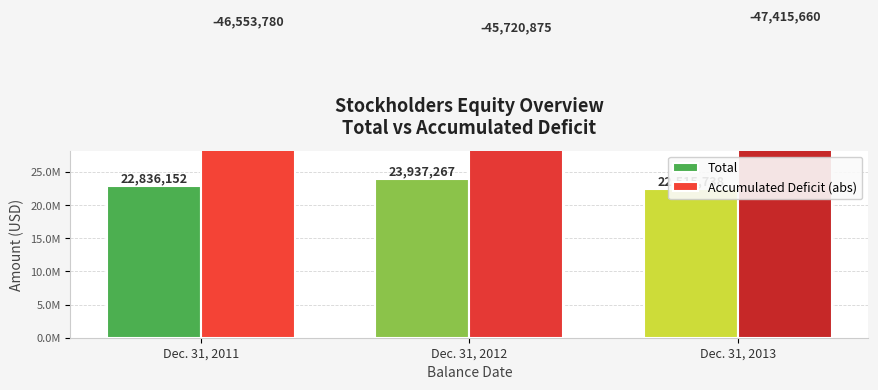

Rank the series by their maximum value, from highest to lowest.

Accumulated Deficit (abs), Total